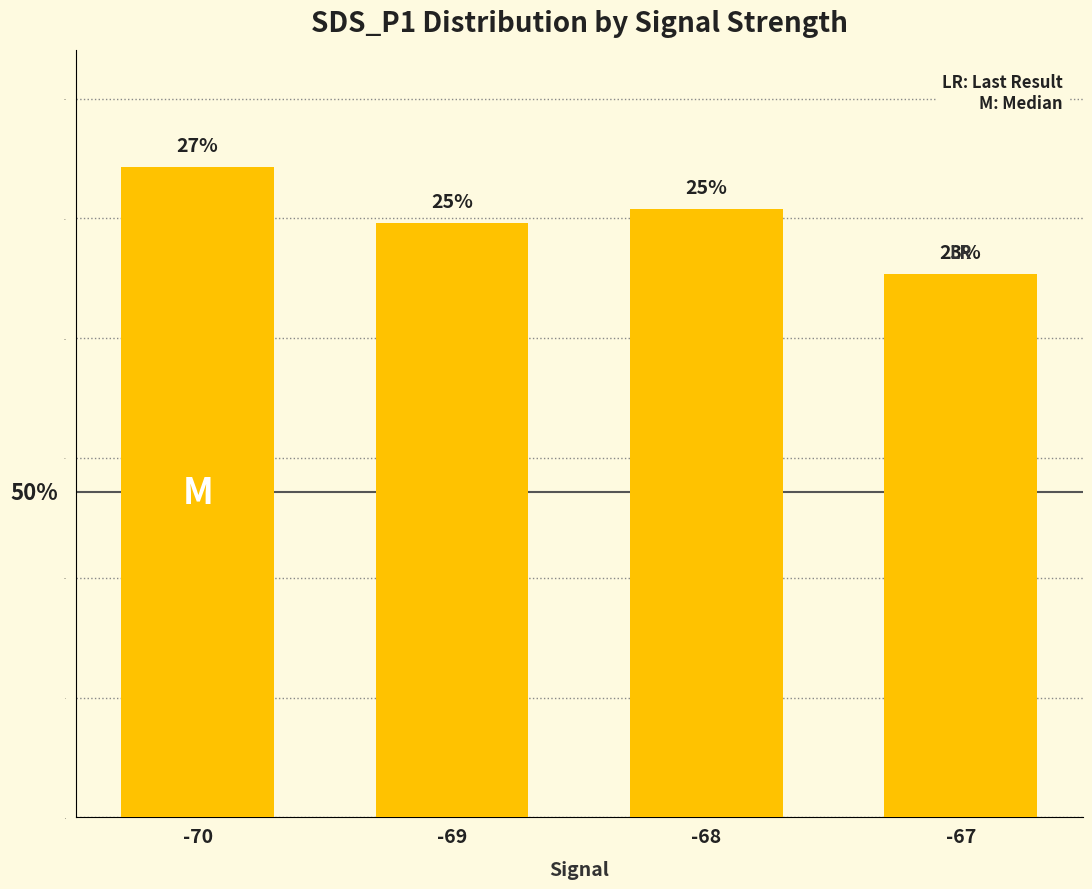

Are the bars horizontal?

No